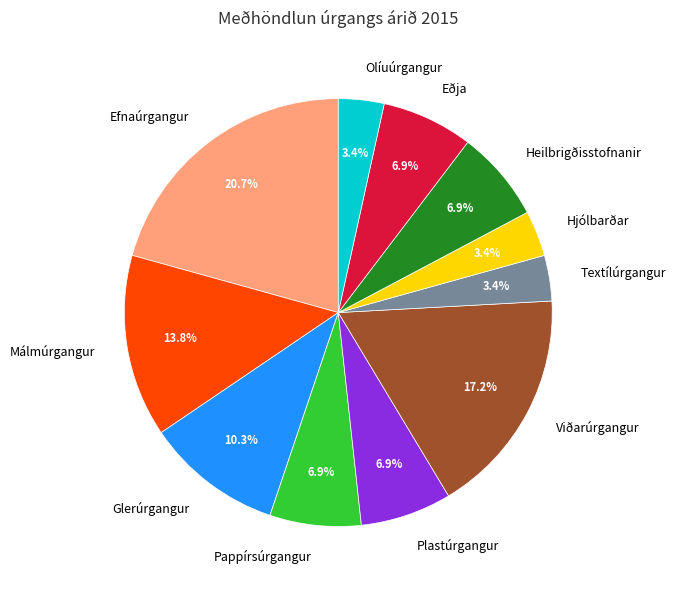

How many segments does this pie chart have?

11